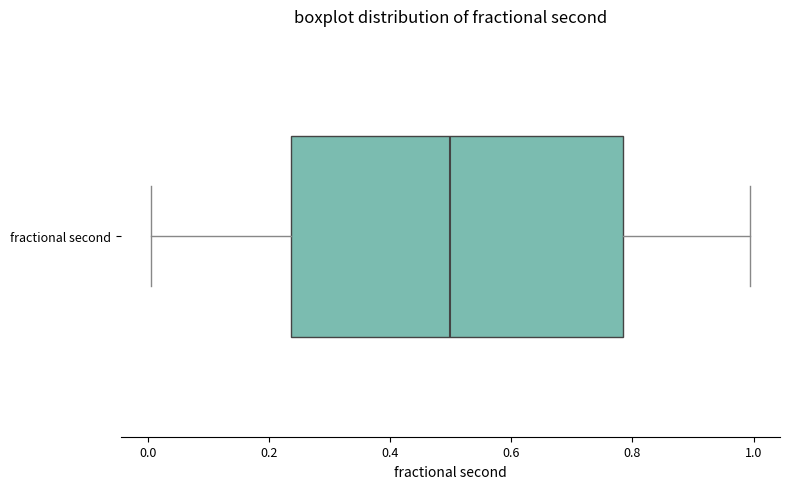

Transcribe this box plot: give where the median line is, the range the box spans, and where the two whiskers end, as read against the x-axis. The values are not printed on the chart, so give them approximately, as read against the axis.

median 0.50, box 0.24 to 0.78, whiskers 0.00 to 1.00